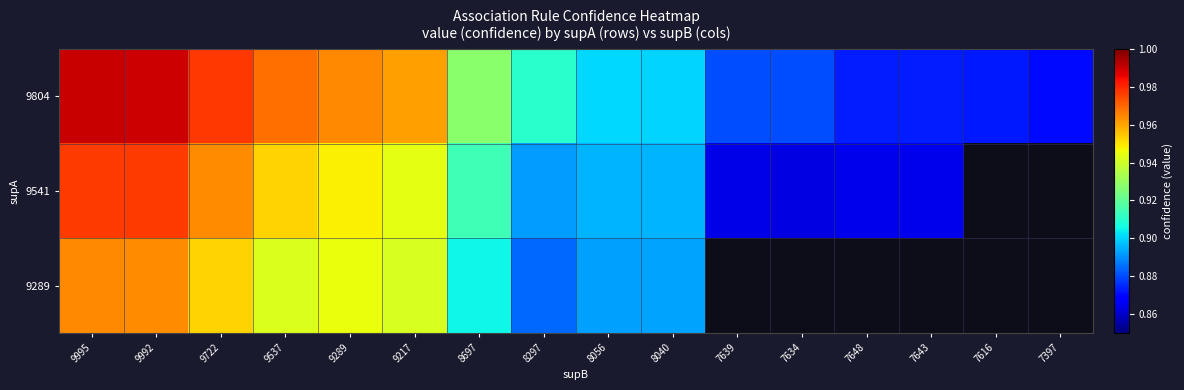

At which label is 9804 closest to 0?

7397